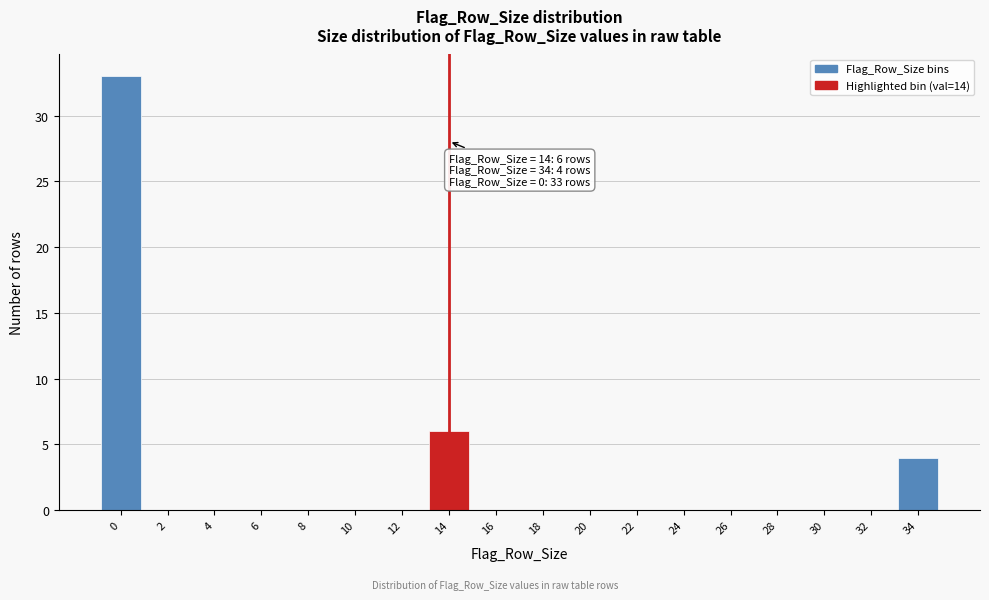

Reading left to right, what are all the values shown in this chart?

0=33	2=0	4=0	6=0	8=0	10=0	12=0	14=6	16=0	18=0	20=0	22=0	24=0	26=0	28=0	30=0	32=0	34=4